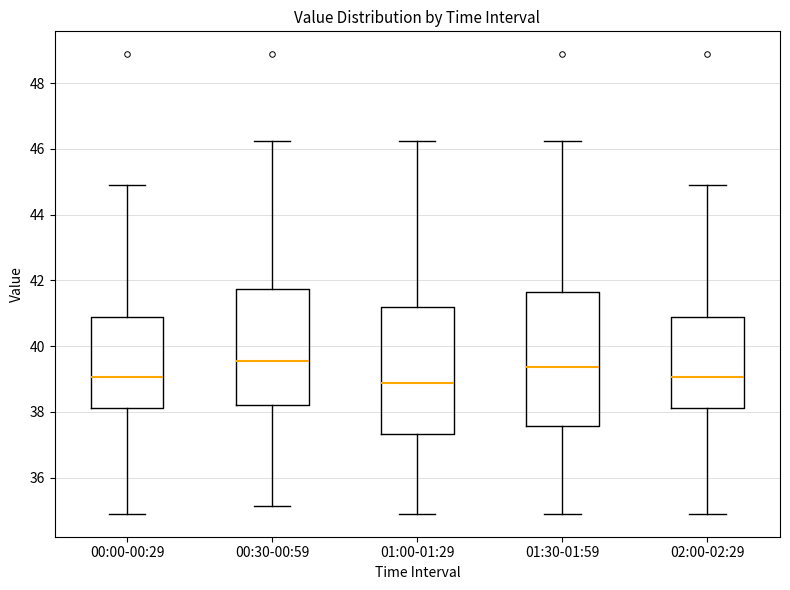

Reading left to right, transcribe this box plot: for each box, give where its median line is, the range the box spans, and where its two whiskers end, as read against the y-axis. The values are not printed on the chart, so give them approximately, as read against the axis.

00:00-00:29: median 39.0, box 38.2 to 40.8, whiskers 35.0 to 45.0
00:30-00:59: median 39.6, box 38.2 to 41.8, whiskers 35.2 to 46.2
01:00-01:29: median 38.8, box 37.4 to 41.2, whiskers 35.0 to 46.2
01:30-01:59: median 39.4, box 37.6 to 41.6, whiskers 35.0 to 46.2
02:00-02:29: median 39.0, box 38.2 to 40.8, whiskers 35.0 to 45.0